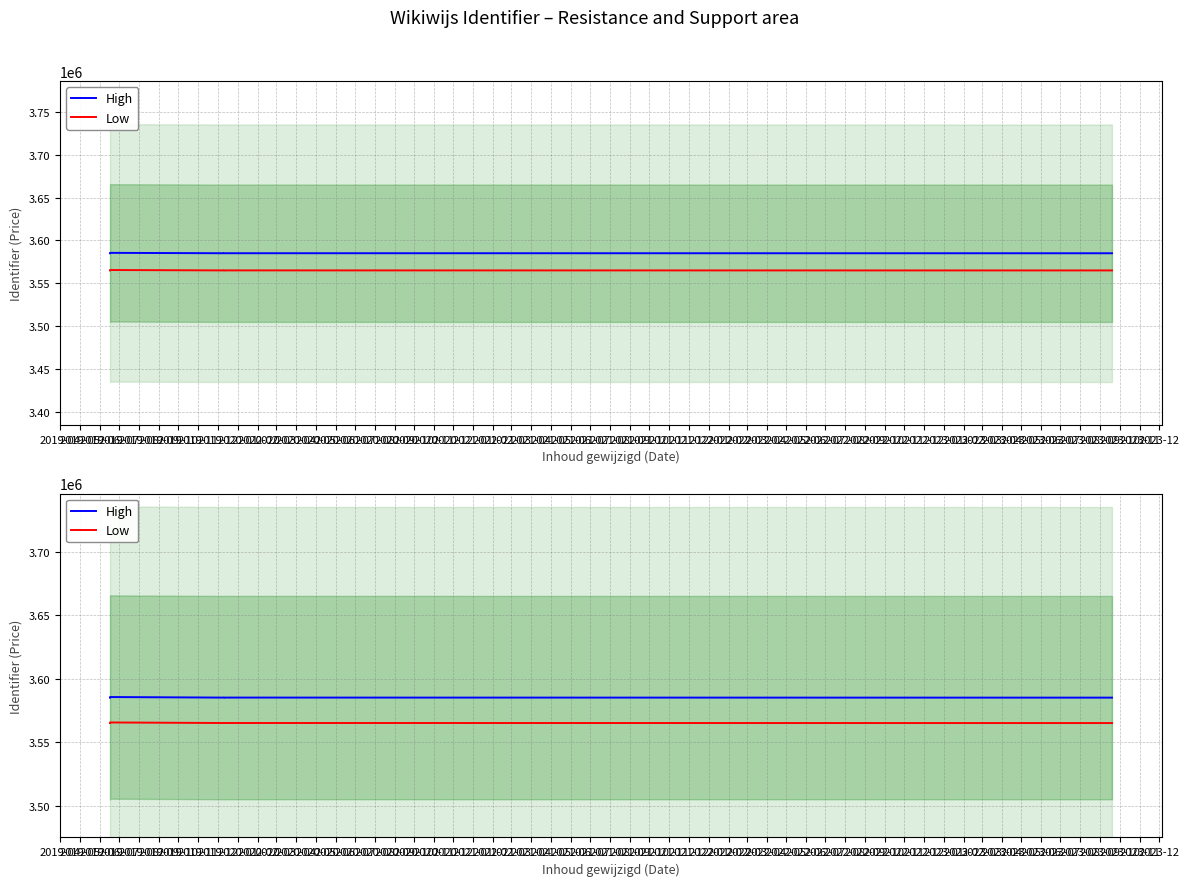

Does the chart display data point markers on the line(s)?

No